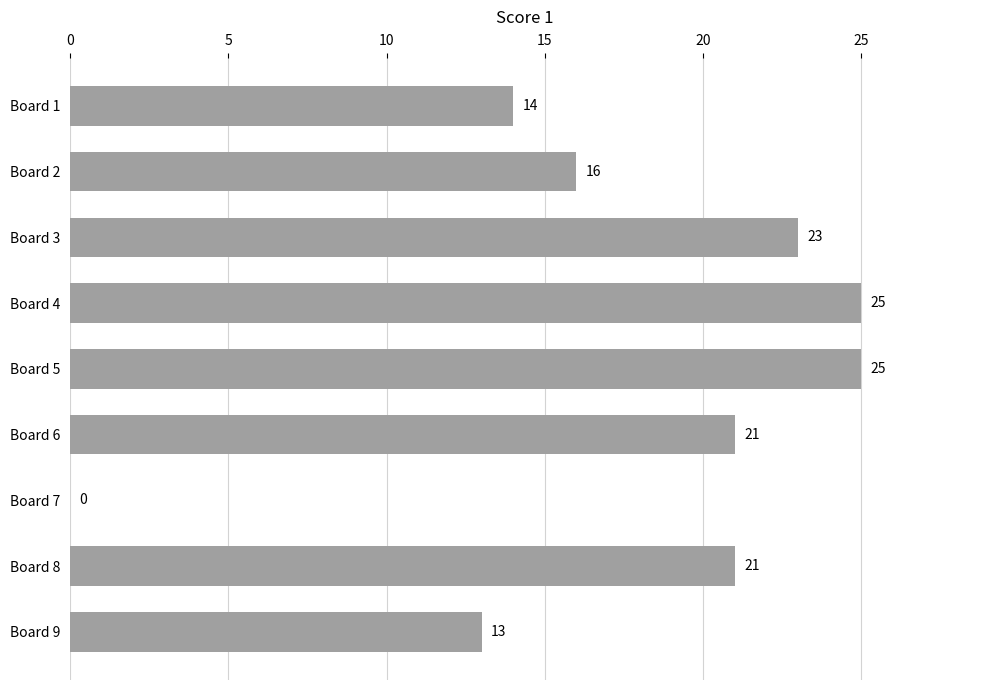

What is the average value?

18